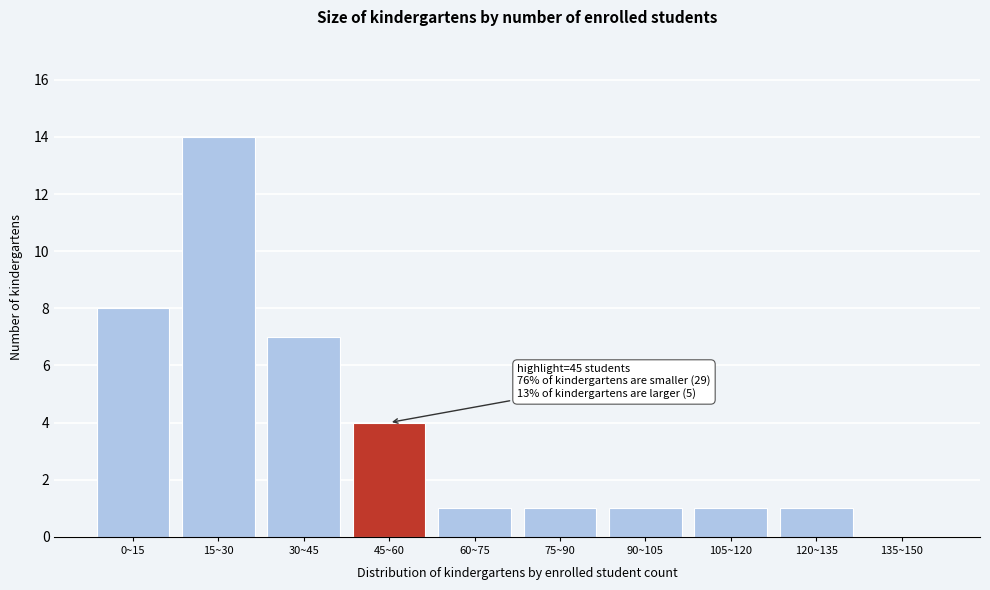

Reading left to right, list all the values displayed in this chart.

0~15=8	15~30=14	30~45=7	45~60=4	60~75=1	75~90=1	90~105=1	105~120=1	120~135=1	135~150=0